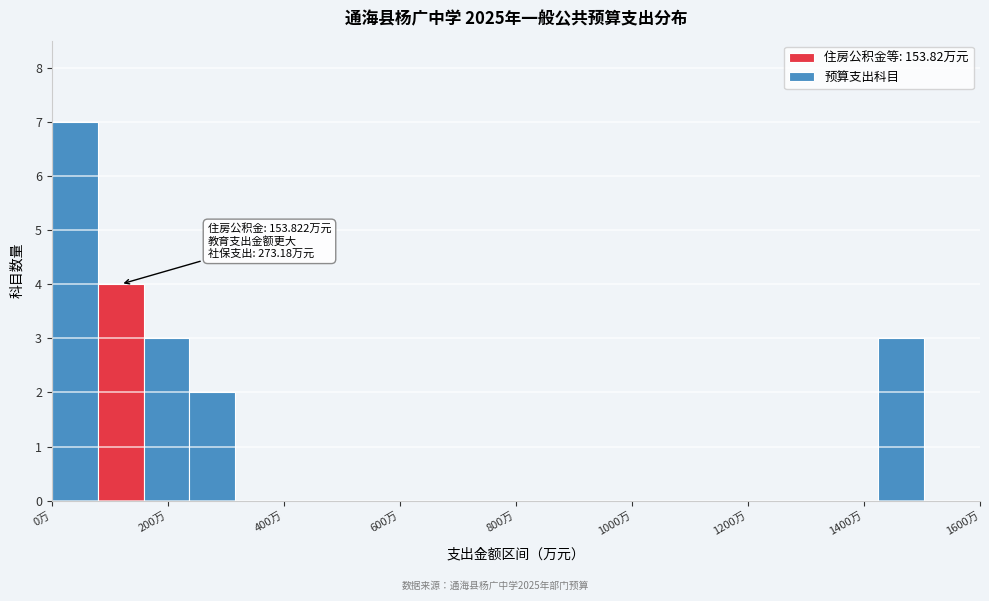

Around what value on the x-axis is the tallest bar? Give the approximate position of its centre, as read against the axis.

40